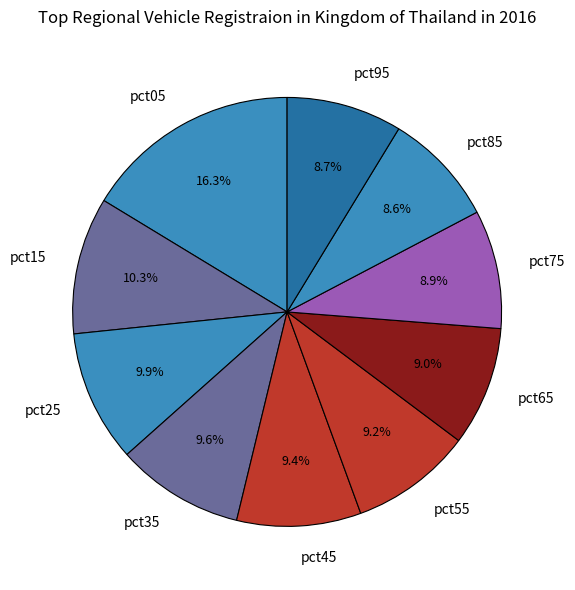

How much of the chart is everything except pct35?

90.4%